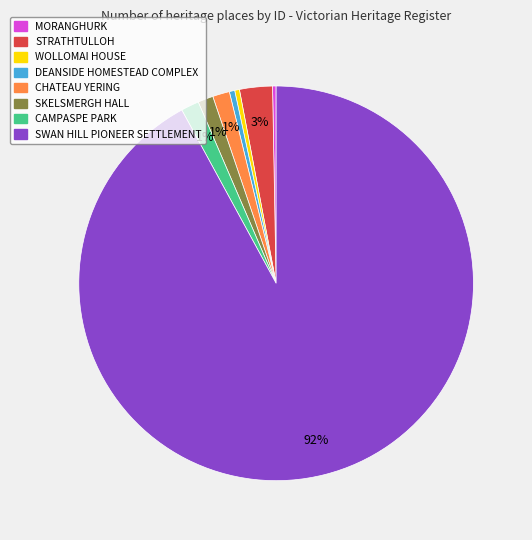

Count the number of slices in the pie.

8